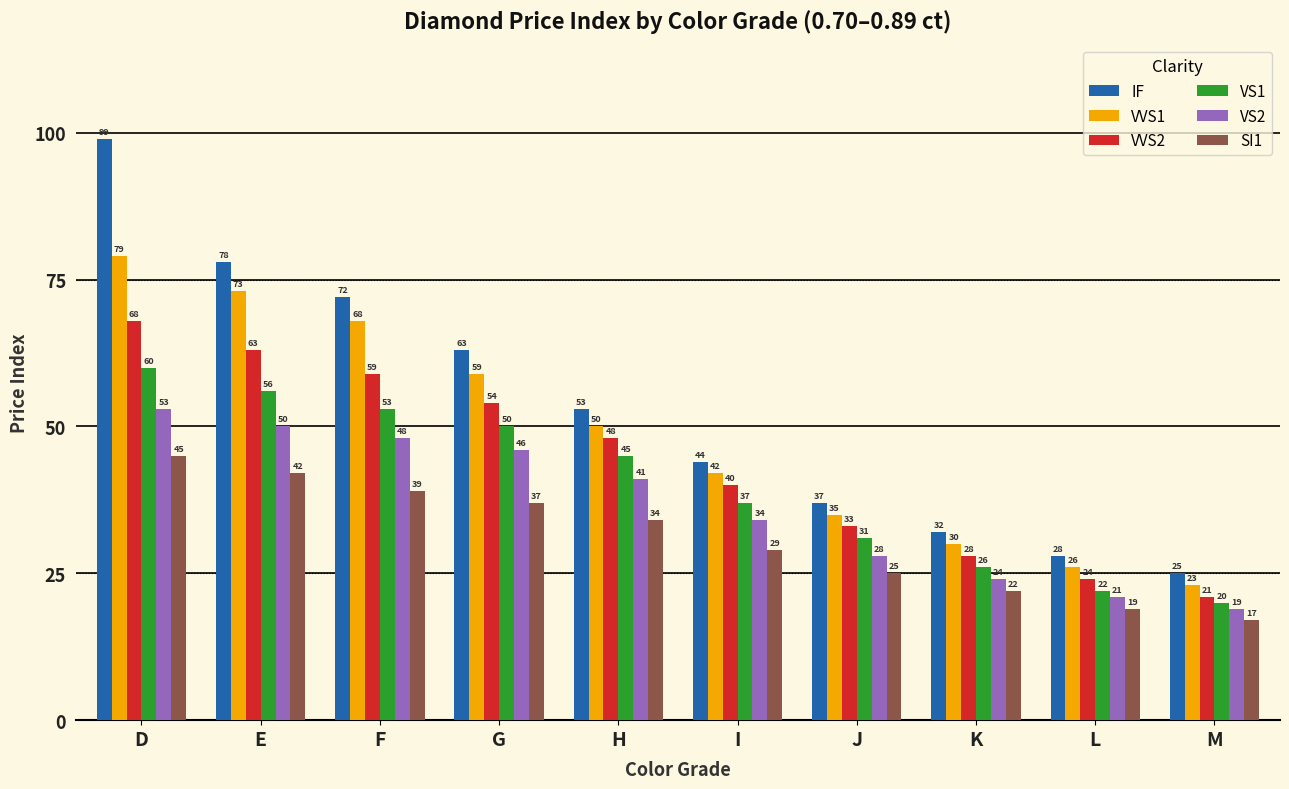

How many values in the IF series are below 53?

5